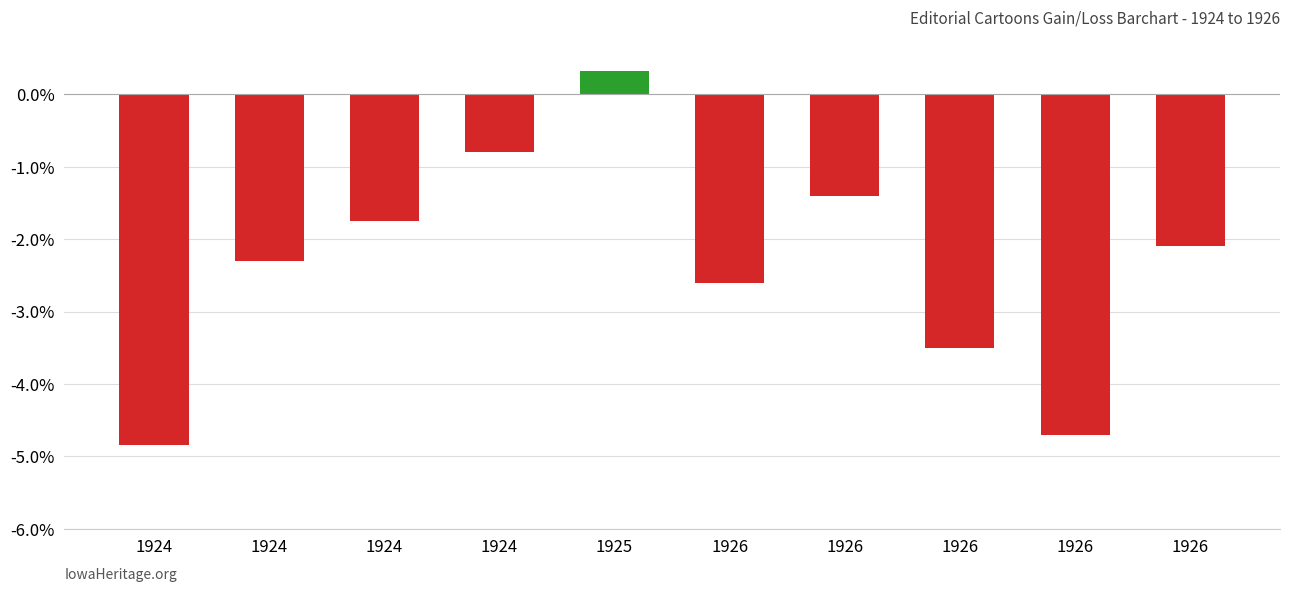

Reading right to left, transcribe all the data shown in this chart.

1926=-2.1	1926=-4.7	1926=-3.5	1926=-1.4	1926=-2.6	1925=0.3	1924=-0.8	1924=-1.8	1924=-2.3	1924=-4.8